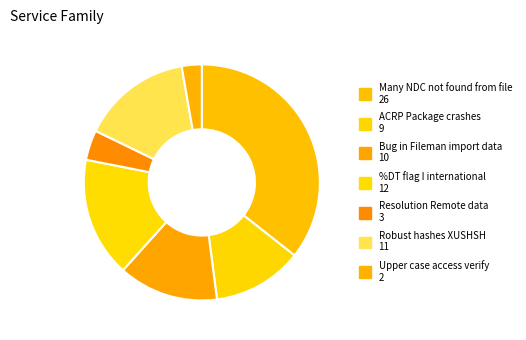

How many segments does this pie chart have?

7